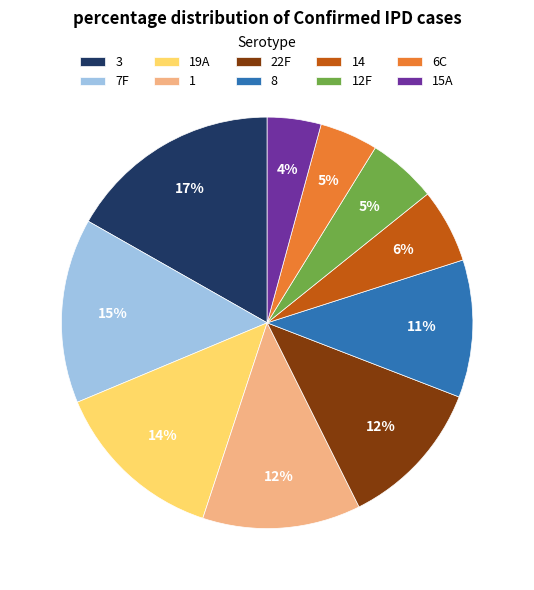

What percentage is the 19A slice, to the nearest percent?

14%